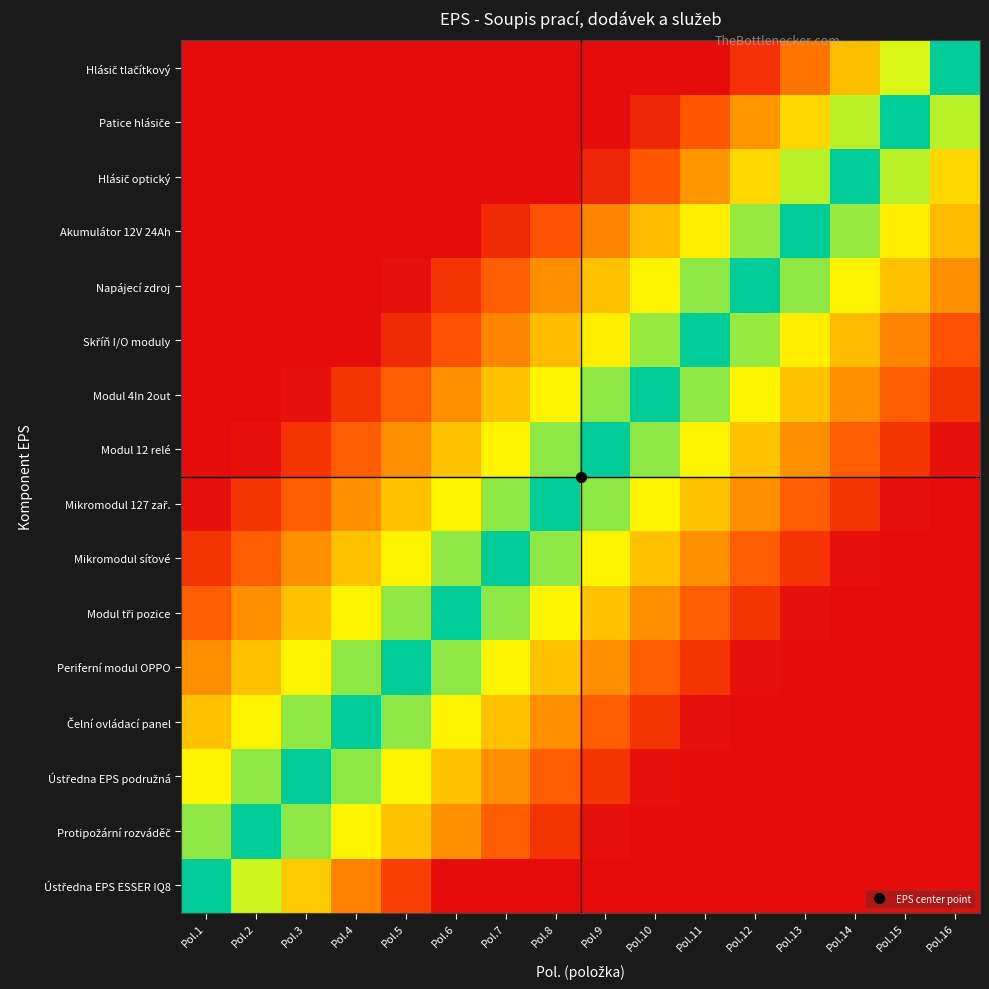

What is the total value across all series at Pol.8?

-1.2